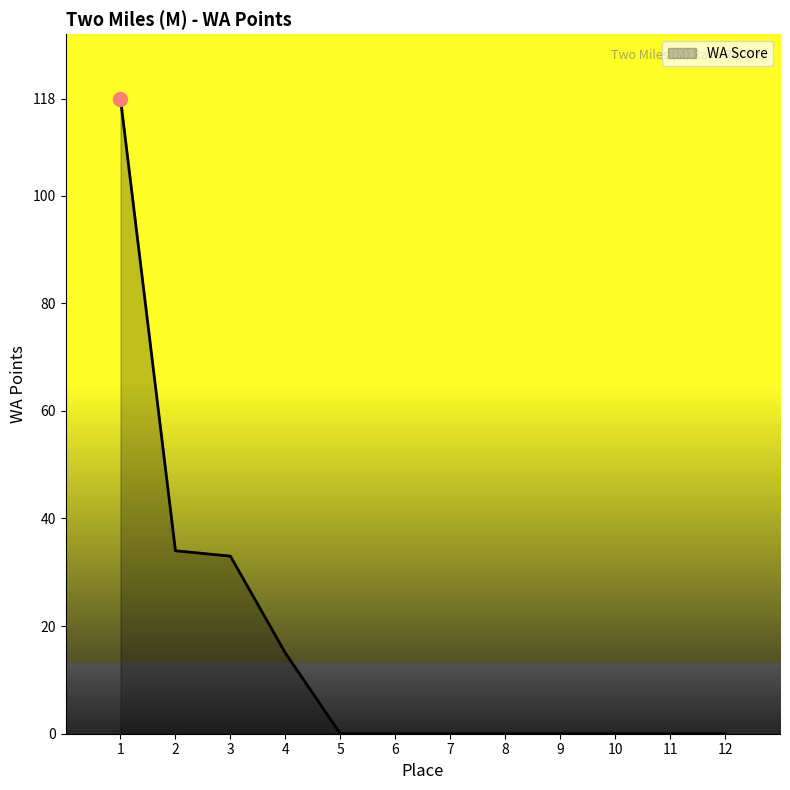

What is the greatest value displayed?

118